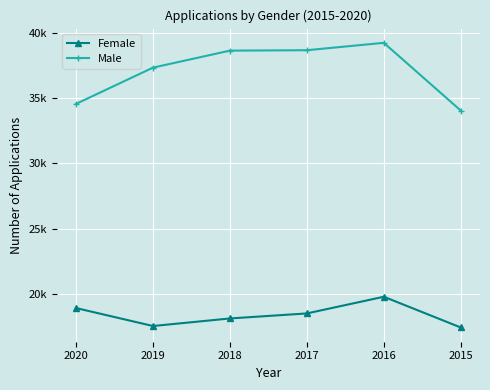

What are all the series names shown in the legend?

Female, Male